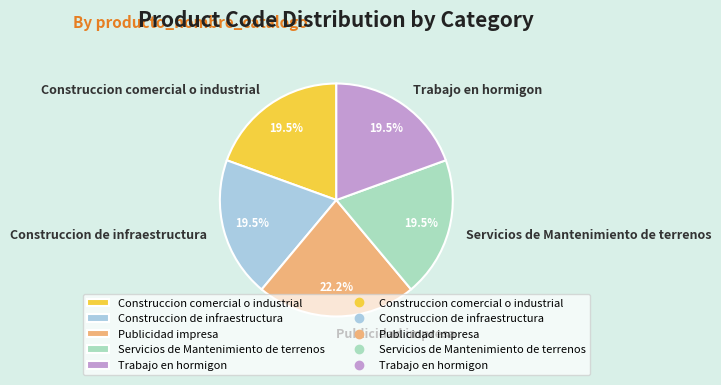

To the nearest percent, what percentage of the pie is Publicidad impresa?

22%